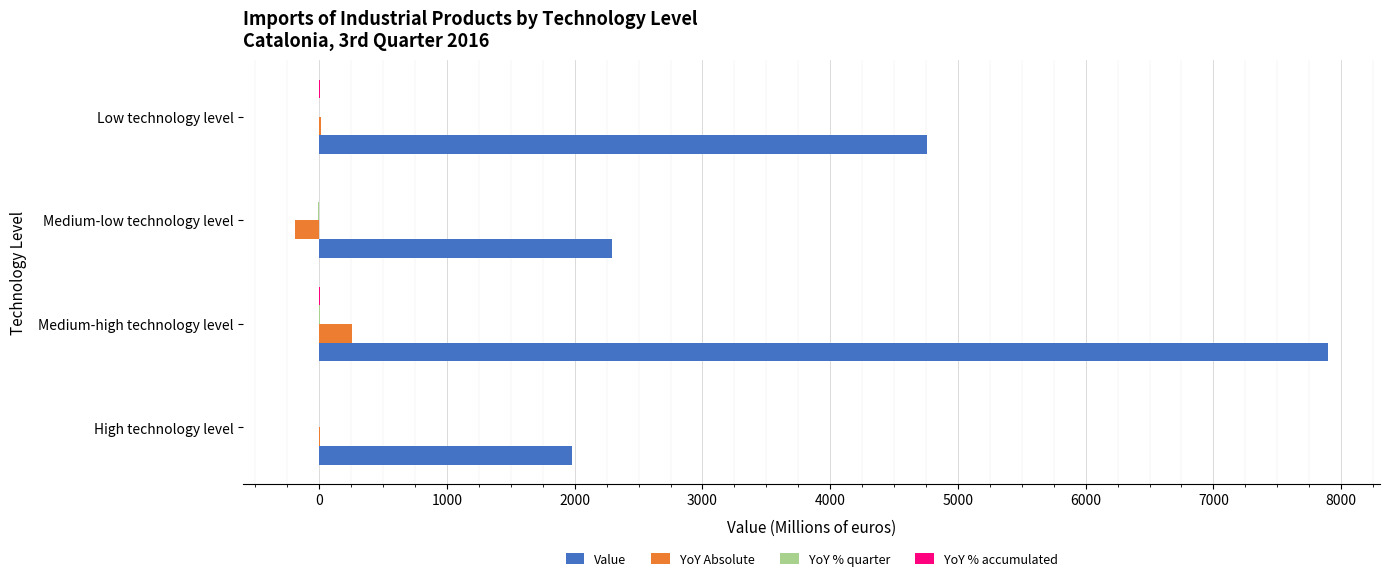

Which series has the largest range (max minus min)?

Value